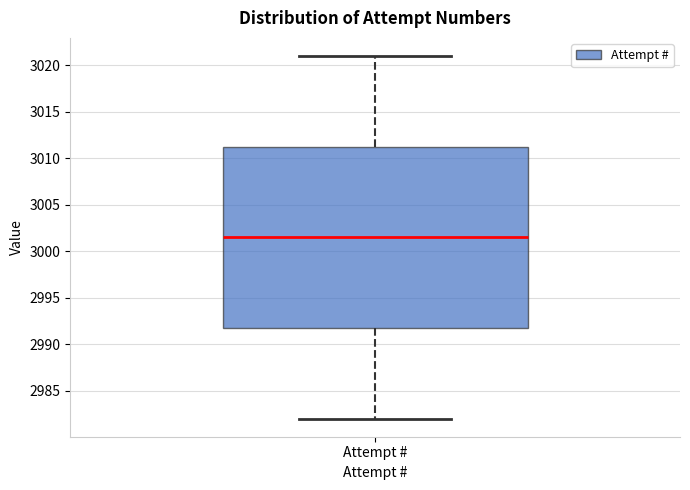

Where does the lower whisker of the box for Attempt # end on the y-axis? The values are not printed on the chart, so give them approximately, as read against the axis.

2982.0